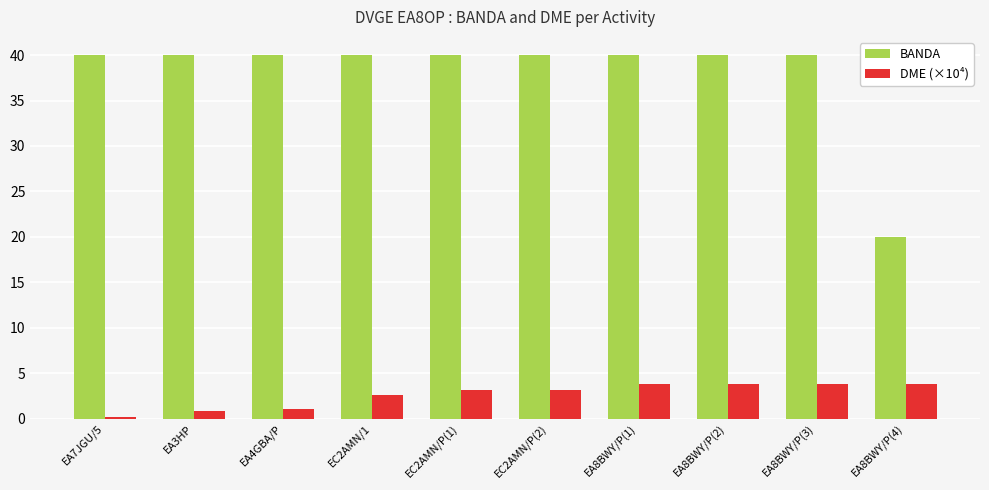

Rank the series by their average value, from lowest to highest.

DME (×10⁴), BANDA